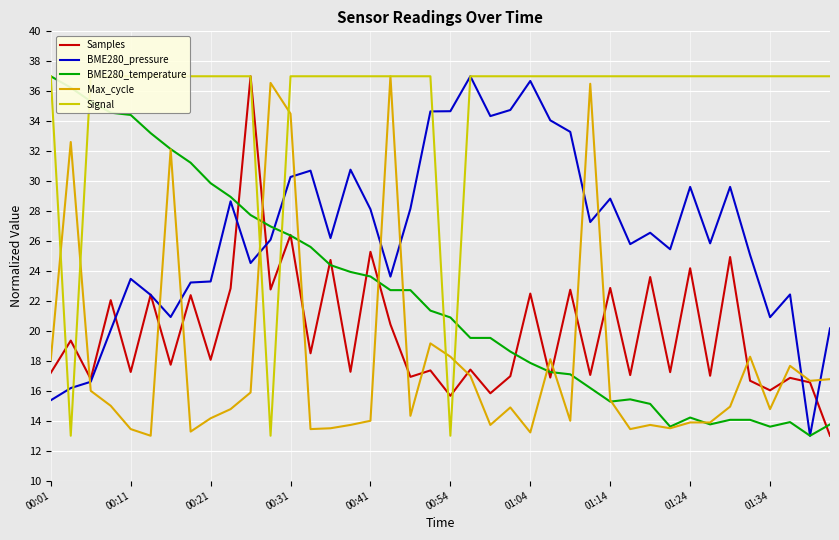

True or false: BME280_temperature and BME280_pressure intersect in this chart.

True